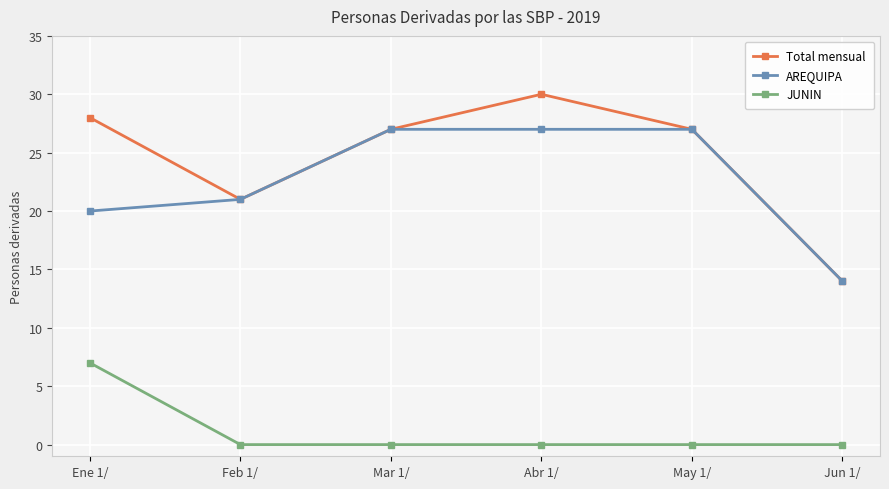

Count the number of categories in the chart.

6